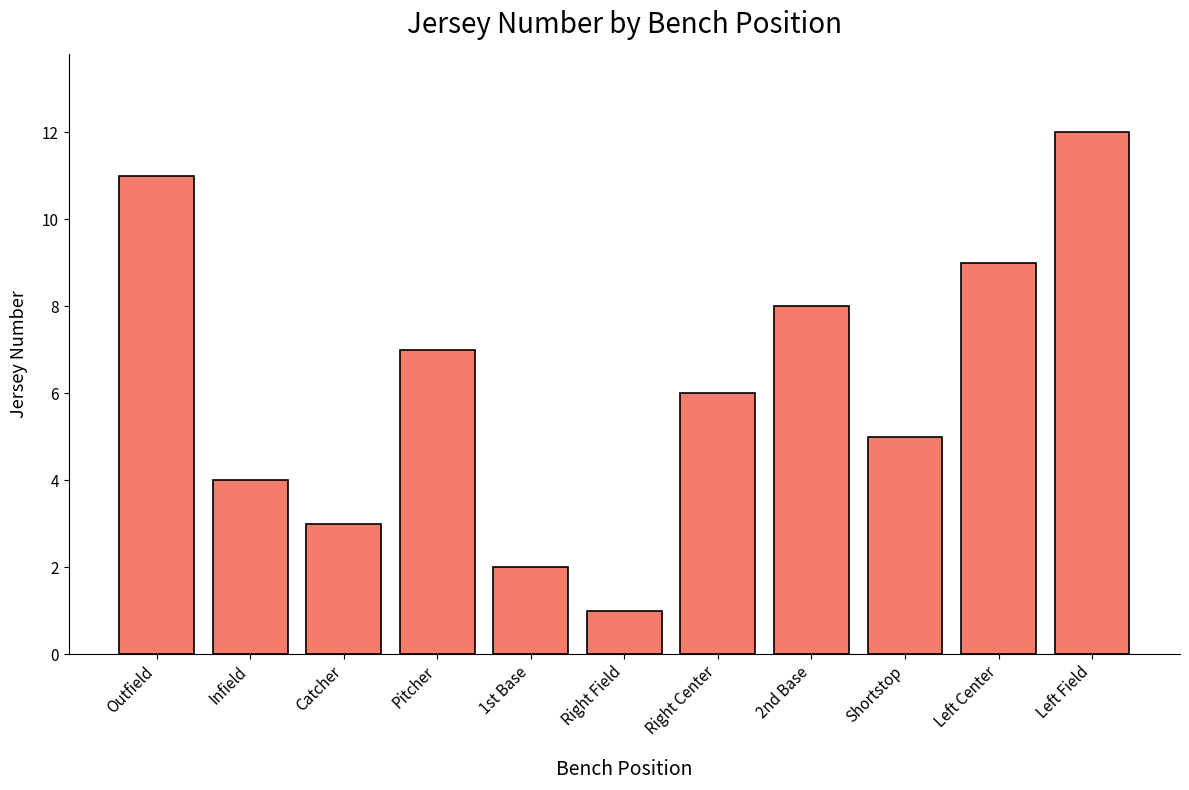

What is the maximum value shown in the chart?

12